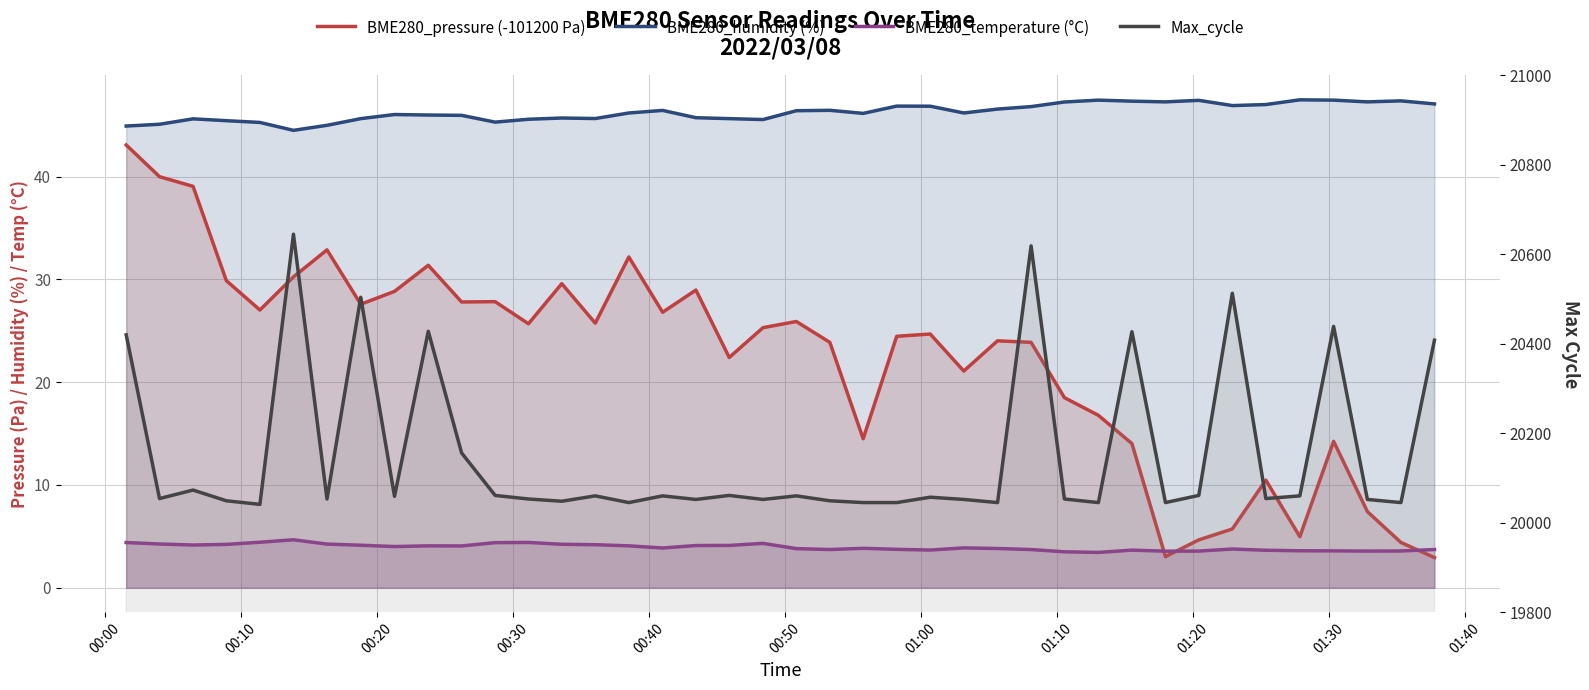

Count the number of data series in this chart.

4